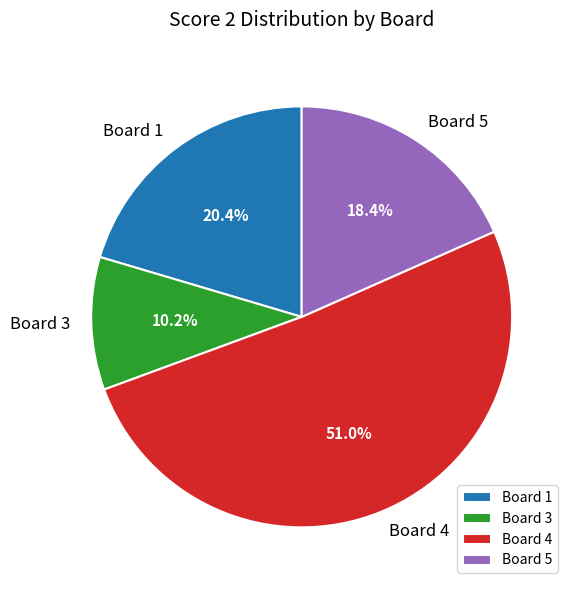

Count the number of slices in the pie.

4